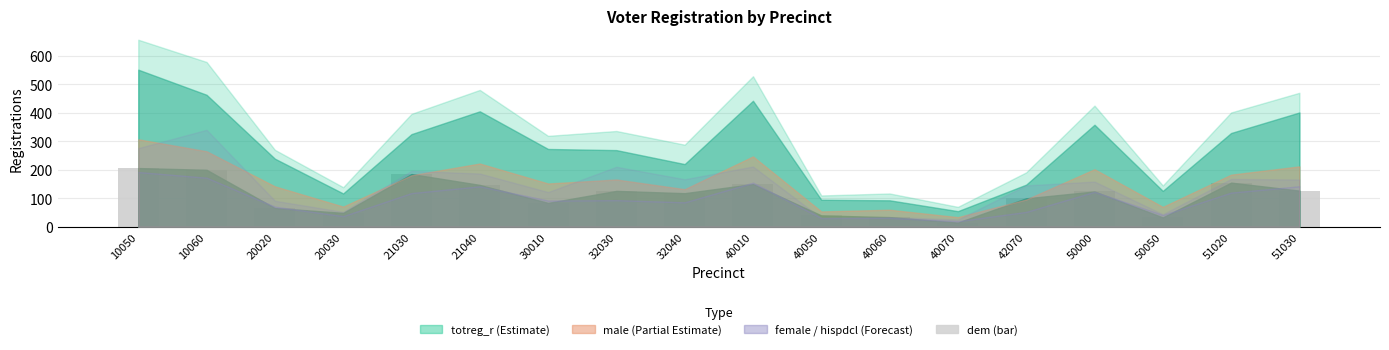

Which label corresponds to the largest value in the chart?

10050